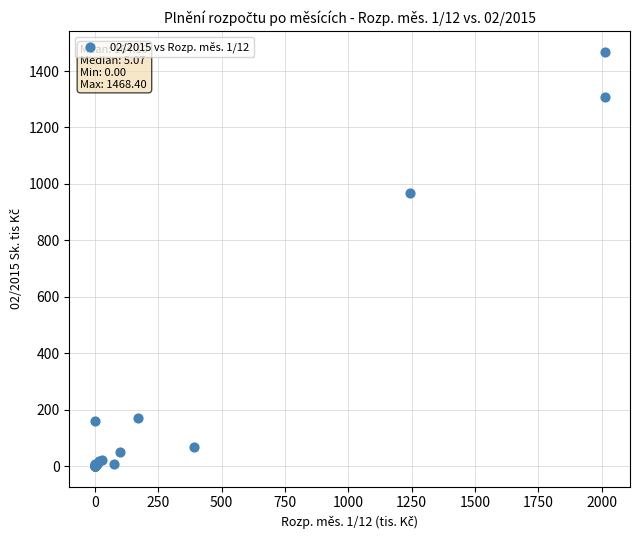

What Y value in the scatter plot is closest to 734?

967.3